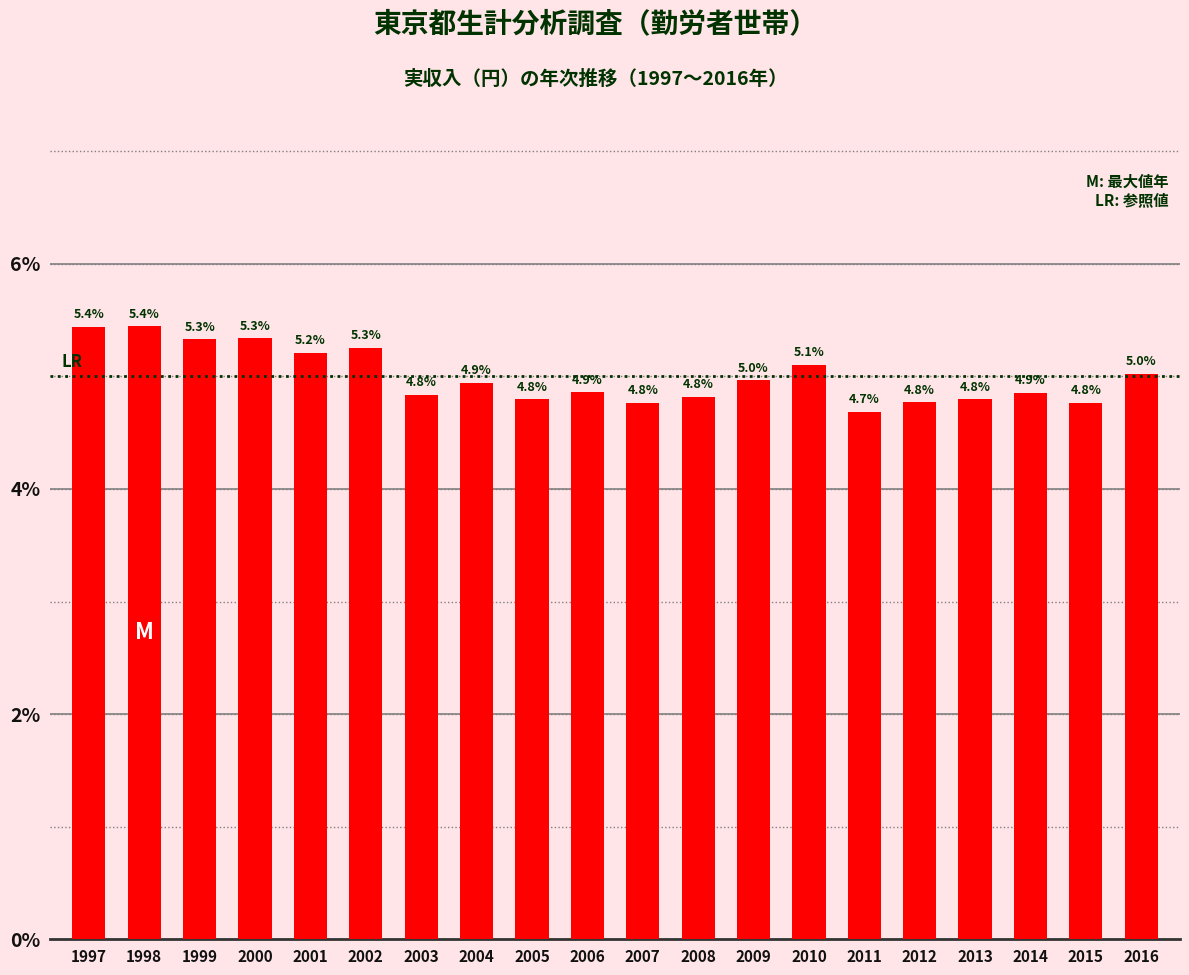

The value at 2001 is 1.5. True or false?

False